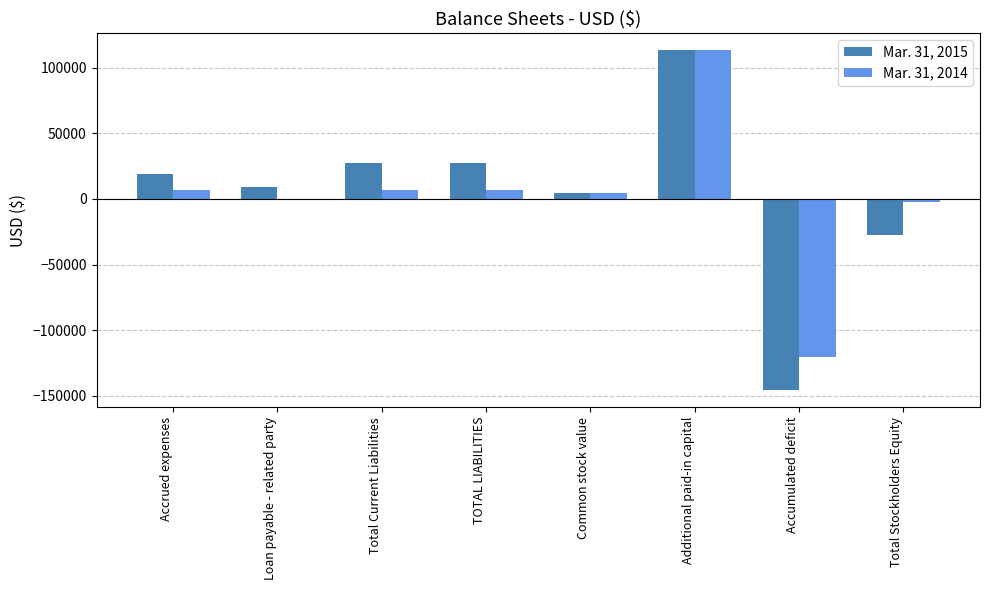

Which label corresponds to the largest value in the chart?

Additional paid-in capital